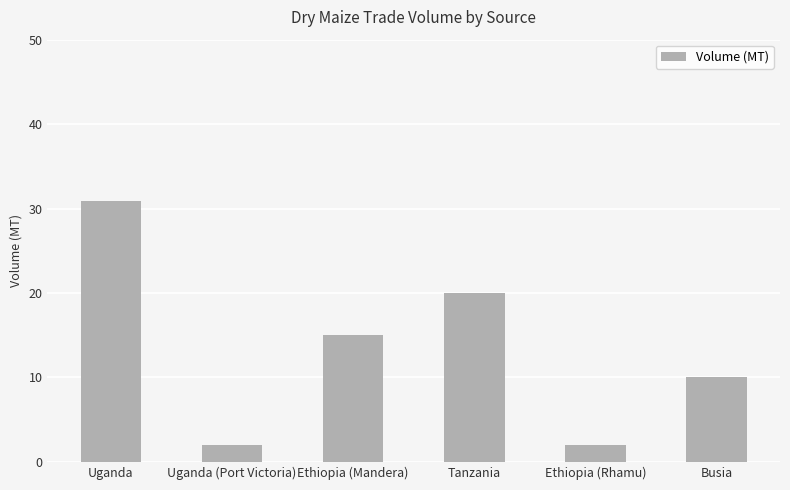

What is the difference between the values at Uganda and Busia?

20.9